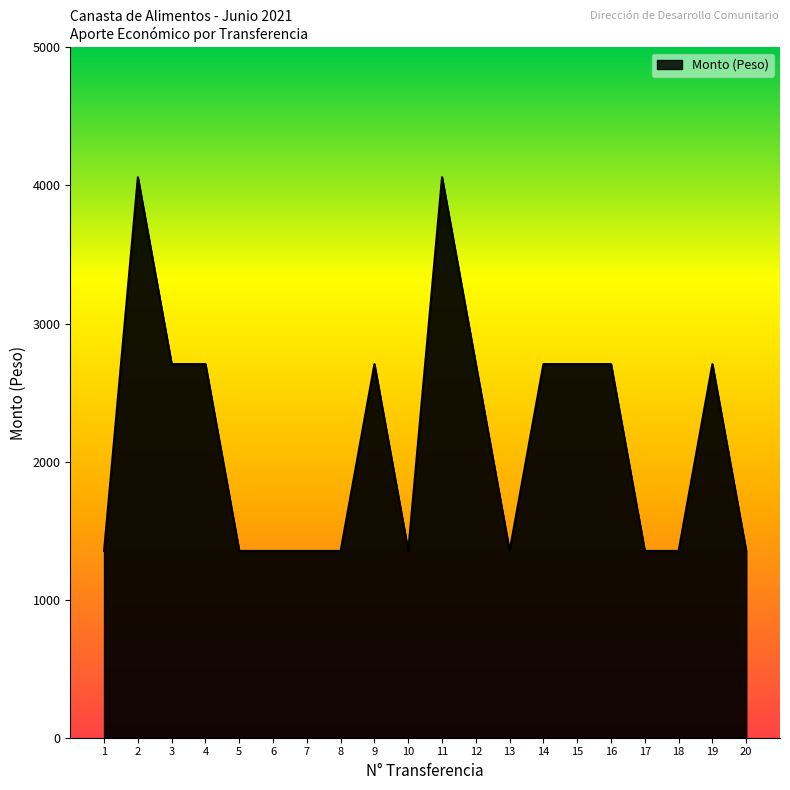

How many series are shown in this chart?

1